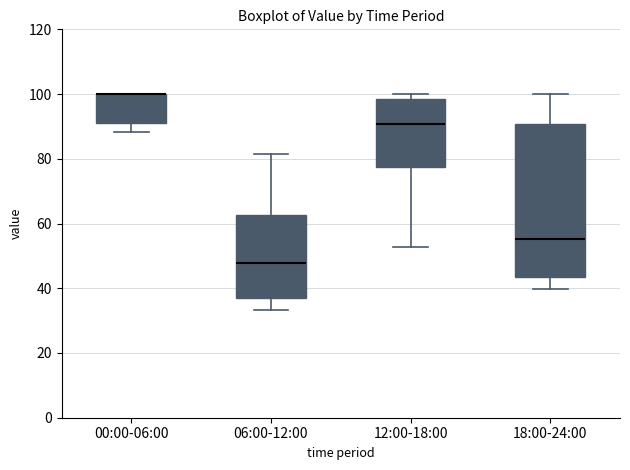

Reading left to right, read every box against the y-axis: the position of its median line, the range the box covers, and the ends of its whiskers. The values are not printed on the chart, so give them approximately, as read against the axis.

00:00-06:00: median 100 (drawn on the box's upper edge), box 90 to 100, whiskers 88 to 100
06:00-12:00: median 48, box 38 to 62, whiskers 34 to 82
12:00-18:00: median 90, box 78 to 98, whiskers 52 to 100
18:00-24:00: median 56, box 44 to 90, whiskers 40 to 100